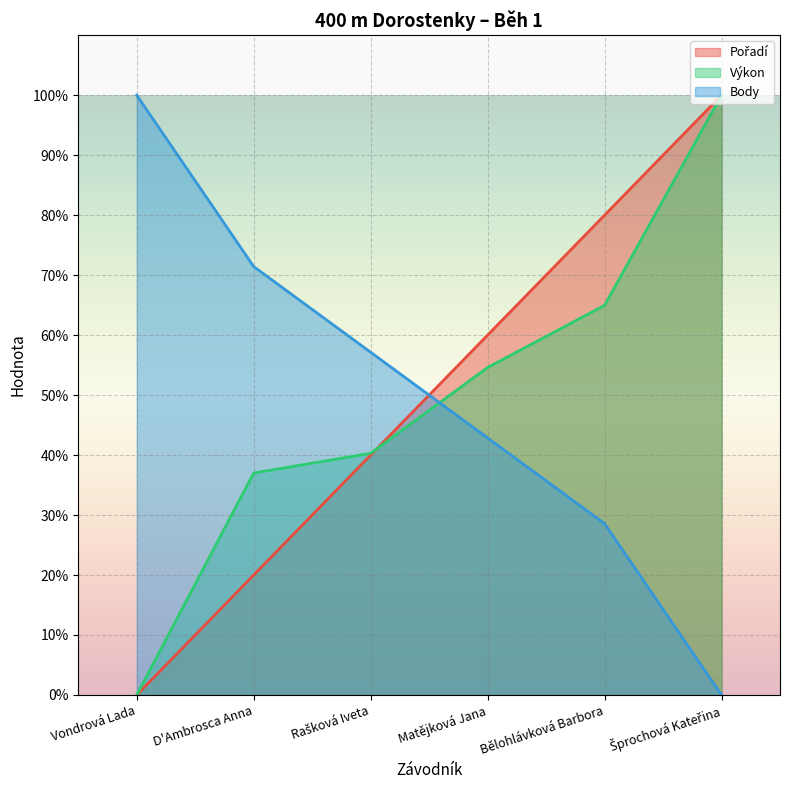

What is the difference between the highest and lowest values at Vondrová Lada?

100.0